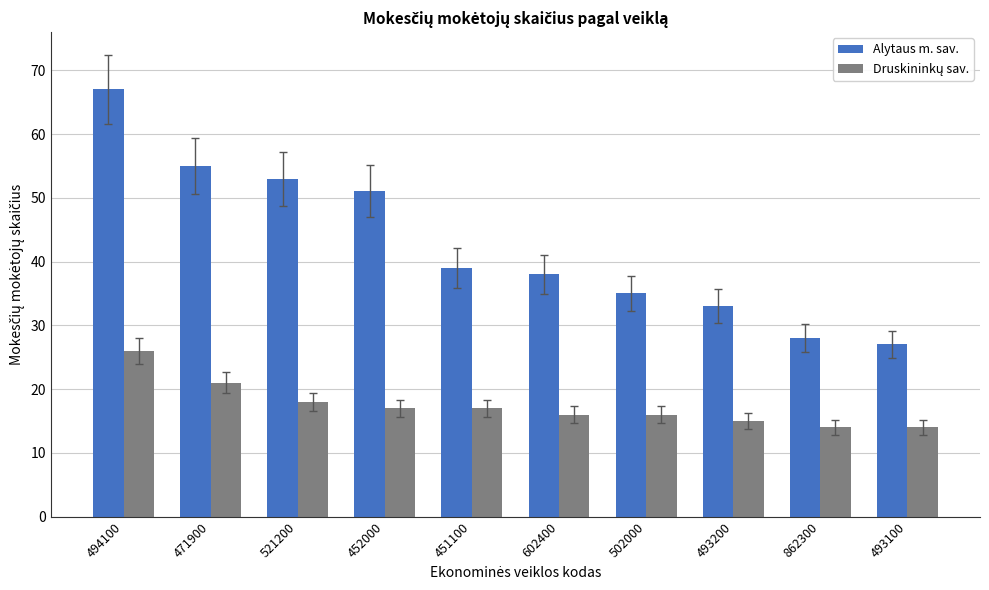

What is the label of the 9th bar from the left?

862300